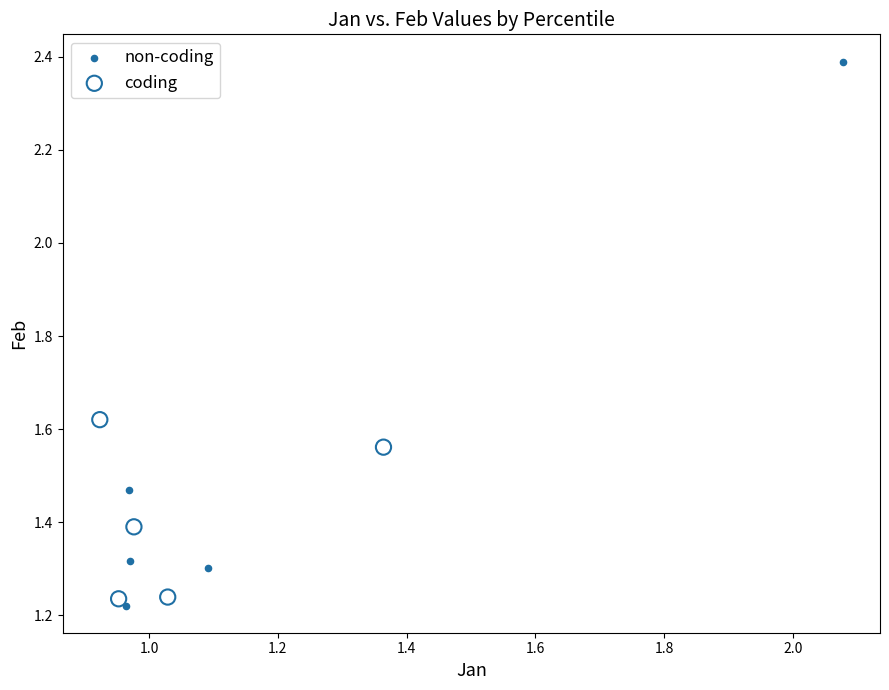

Which series reaches the maximum Y coordinate?

non-coding